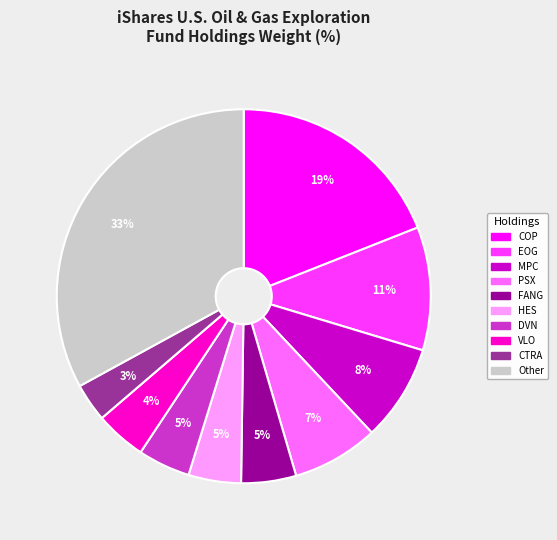

To the nearest percent, what is the difference between the largest and smallest slice percentages?

30%